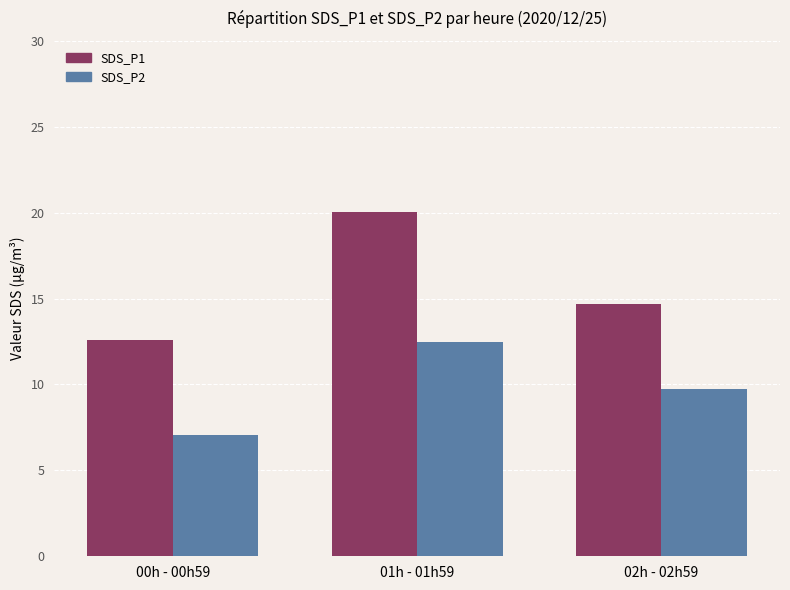

The value of SDS_P2 at 01h - 01h59 is 3.3. True or false?

False